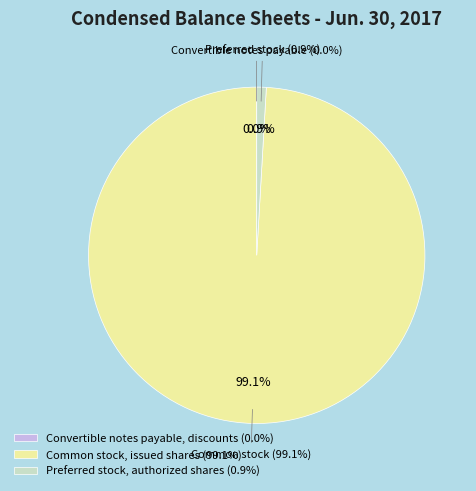

What percentage is the Preferred stock, authorized shares slice, to the nearest percent?

1%